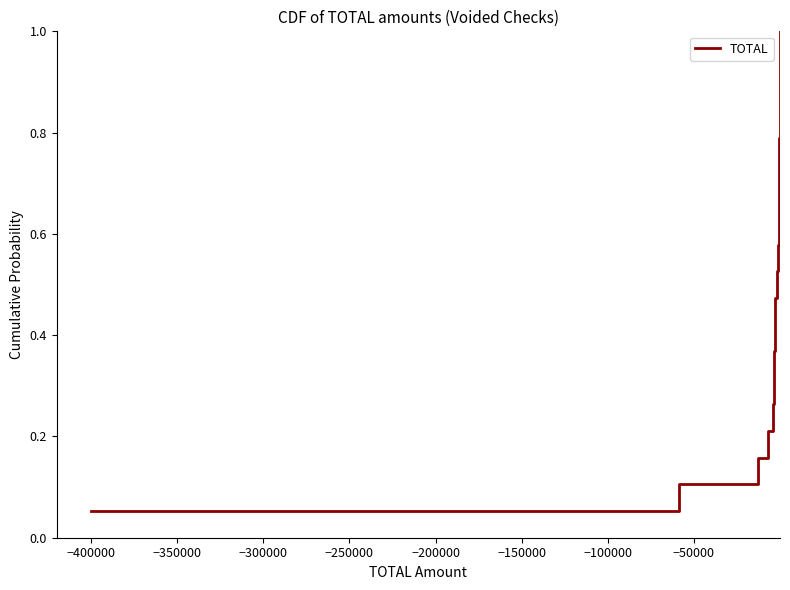

What is the value of the 4th point from the left?

0.2